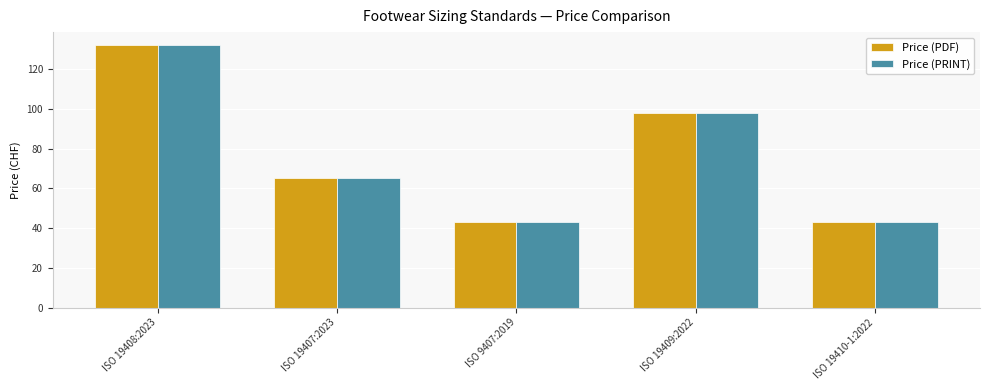

Read the Price (PDF) value at ISO 19409:2022, to the nearest 10.

100